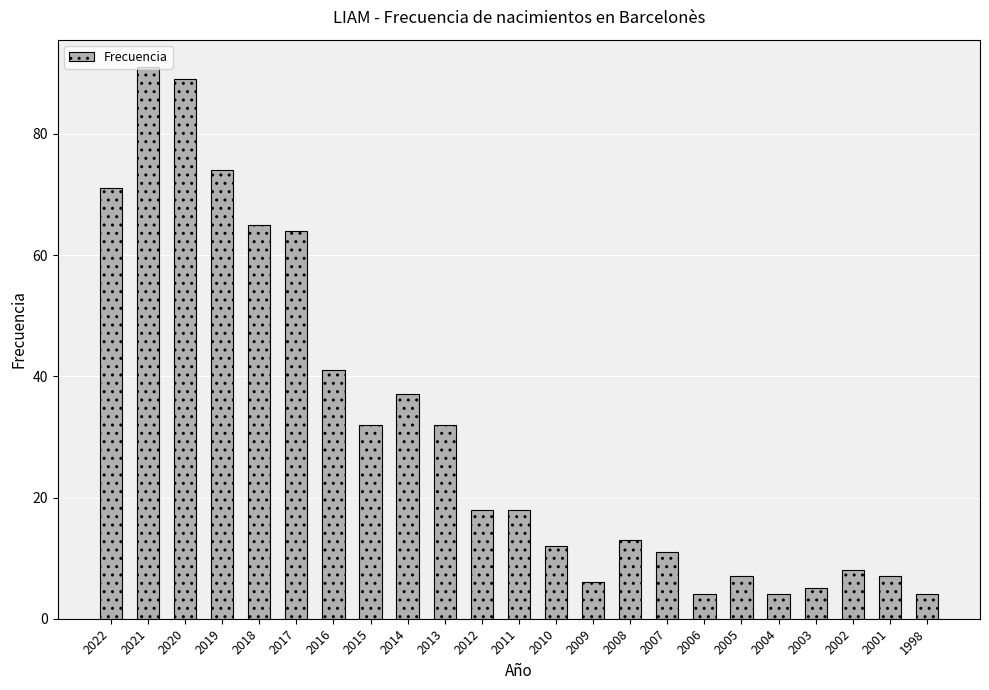

Reading left to right, transcribe all the data shown in this chart.

2022=71	2021=91	2020=89	2019=74	2018=65	2017=64	2016=41	2015=32	2014=37	2013=32	2012=18	2011=18	2010=12	2009=6	2008=13	2007=11	2006=4	2005=7	2004=4	2003=5	2002=8	2001=7	1998=4